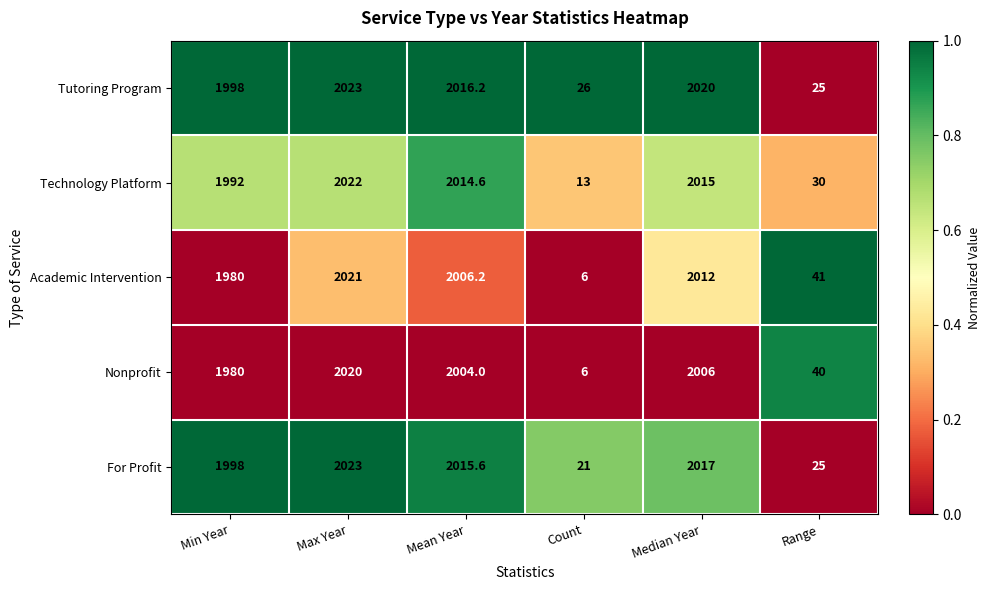

What is the greatest value displayed?

2023.0